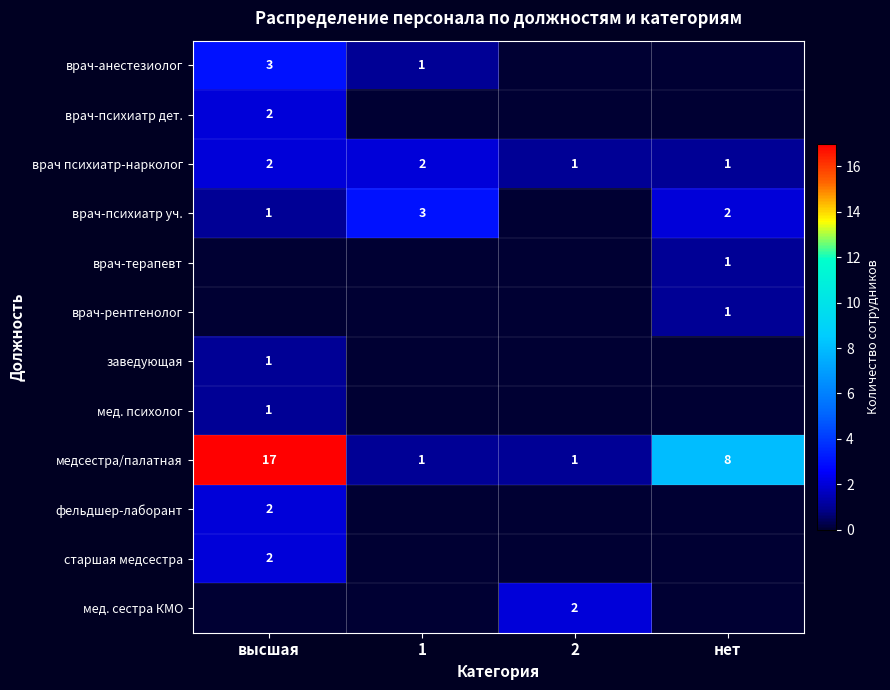

The врач-анестезиолог series shows 2 at 1. True or false?

False